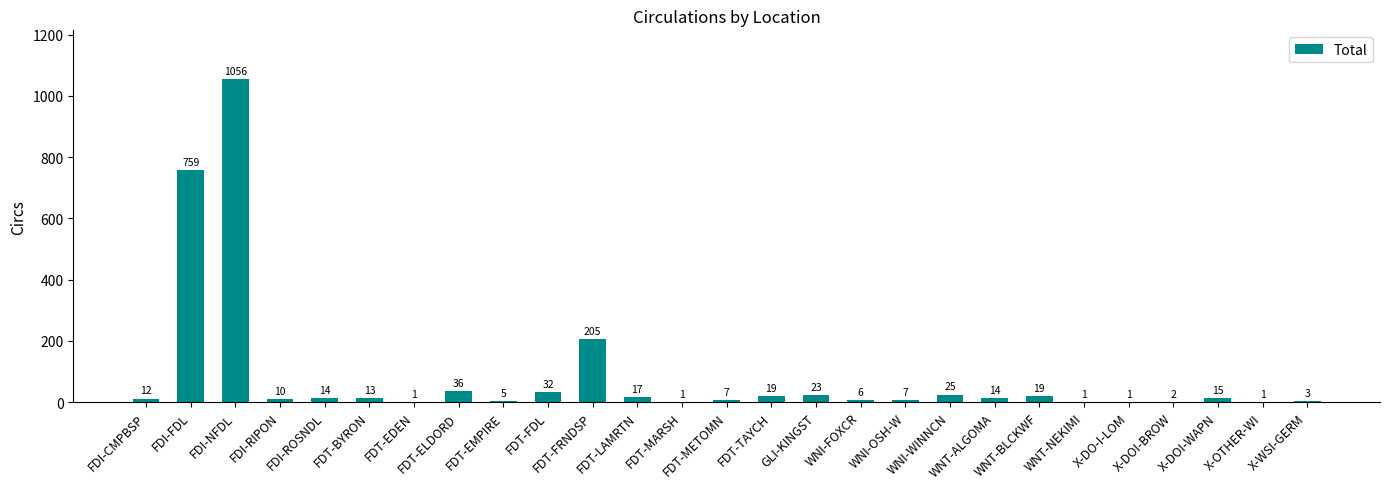

Count the number of data series in this chart.

1